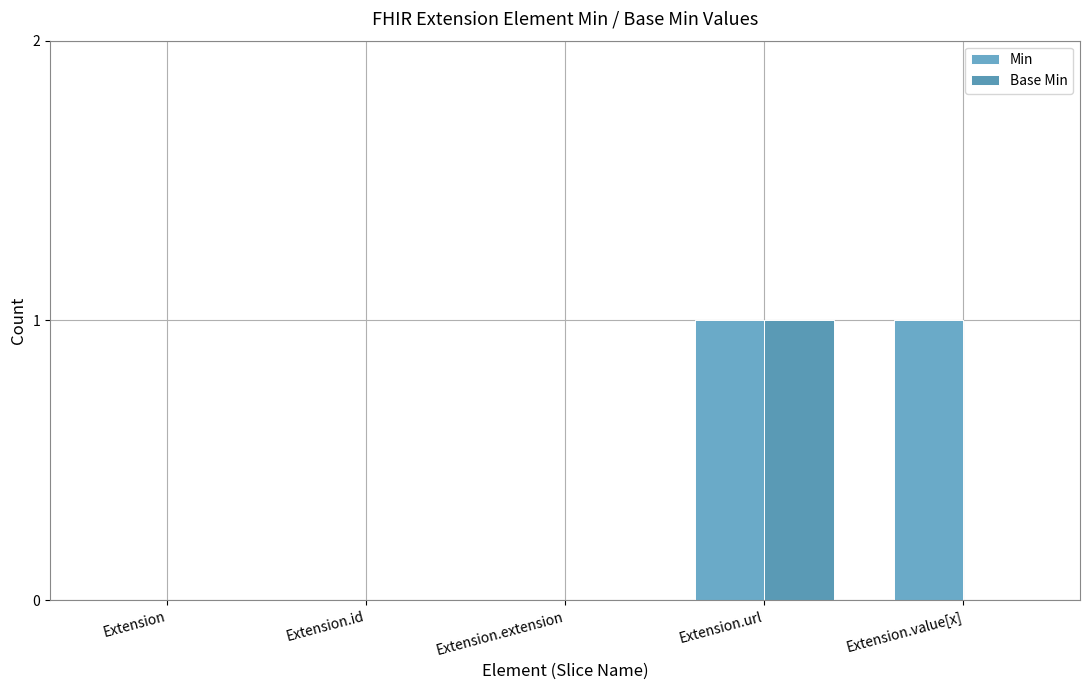

How many groups of bars are there?

5